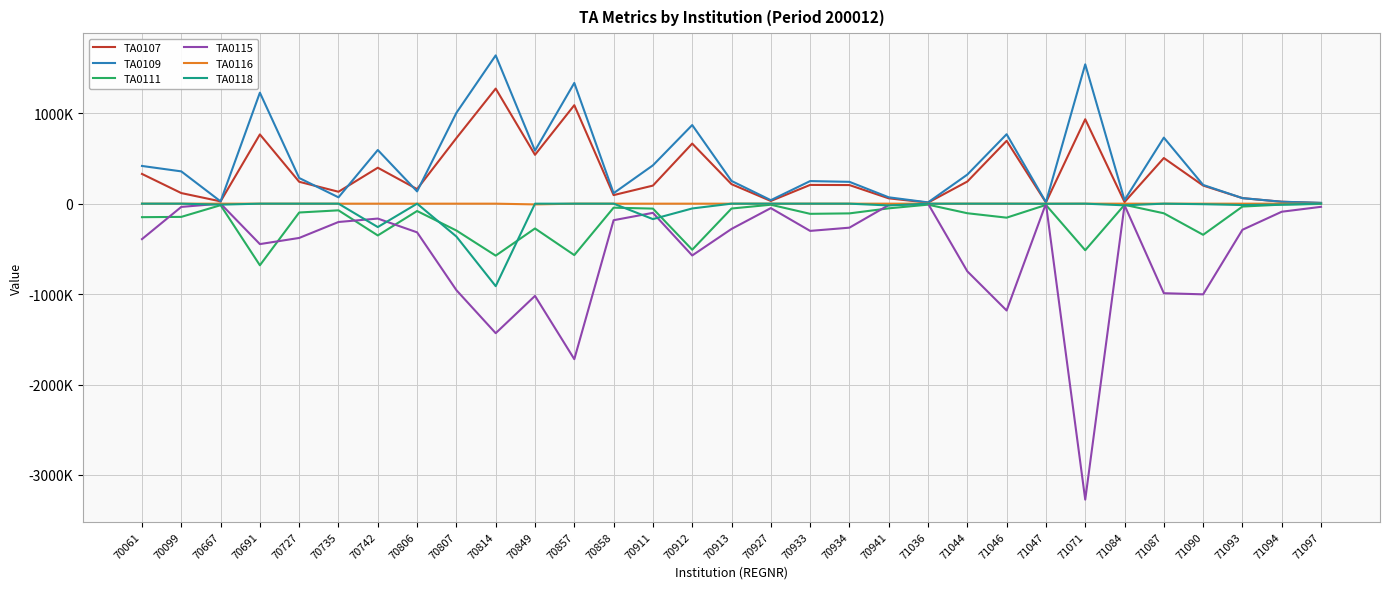

Is it true that TA0109 equals 767955 at 71046?

True